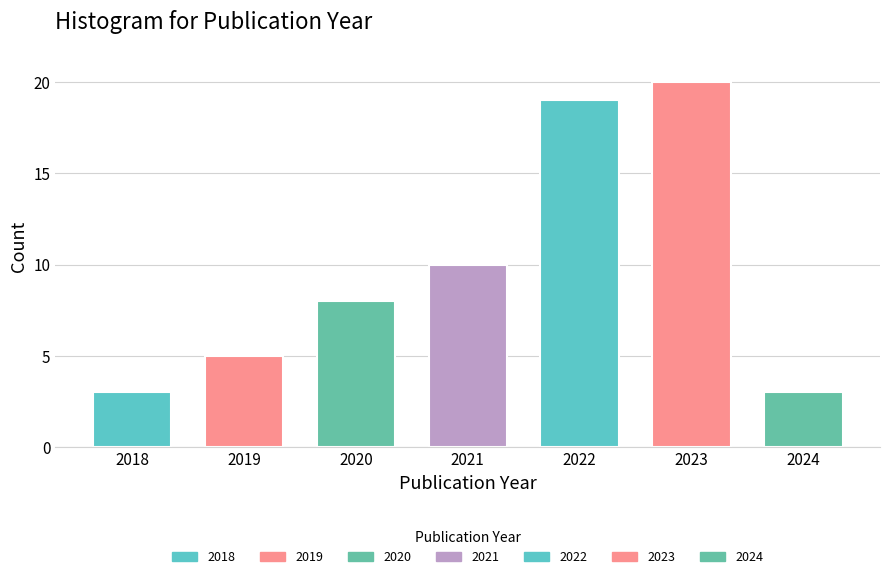

Reading right to left, extract all data points from this chart.

2024=3	2023=20	2022=19	2021=10	2020=8	2019=5	2018=3